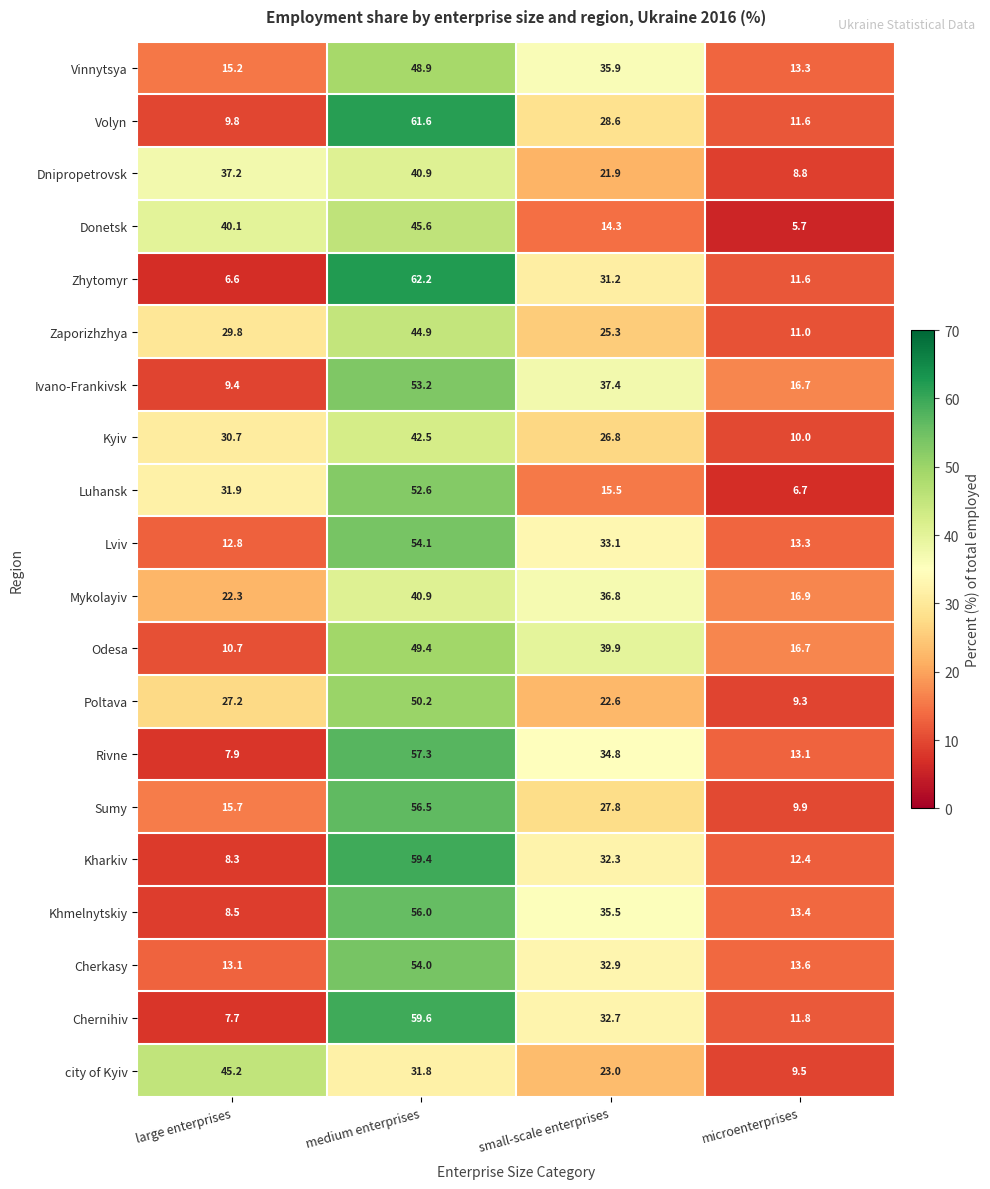

Which series has the widest spread of values?

Zhytomyr